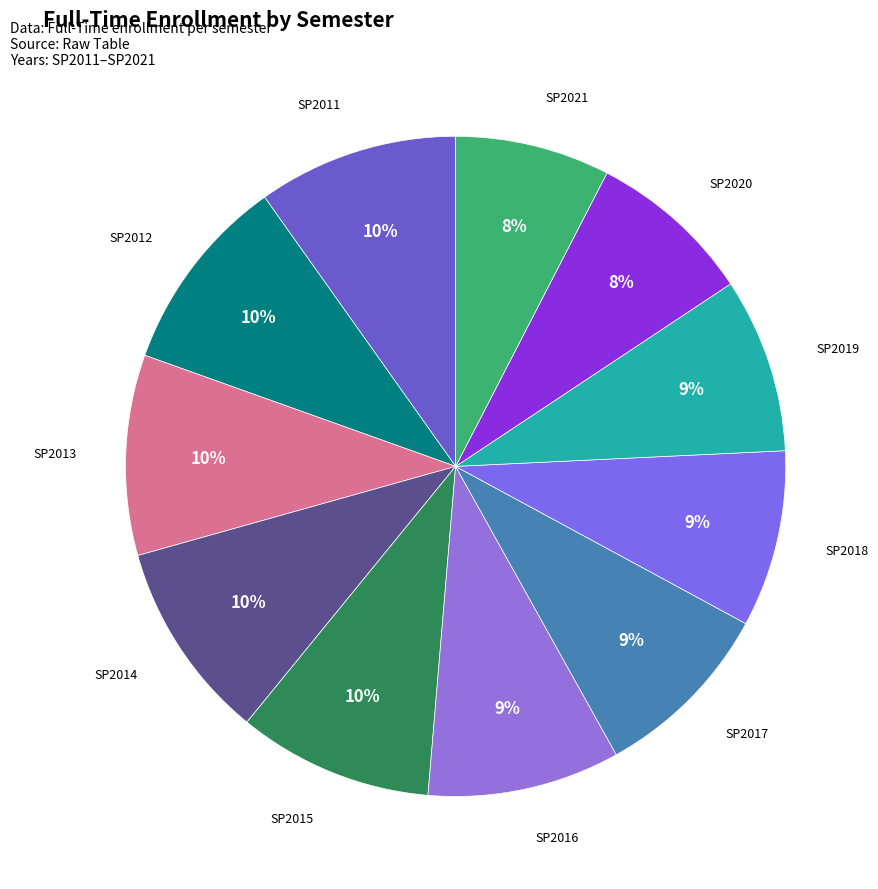

Approximately how many times larger is the value at SP2019 compared to SP2012?

0.9